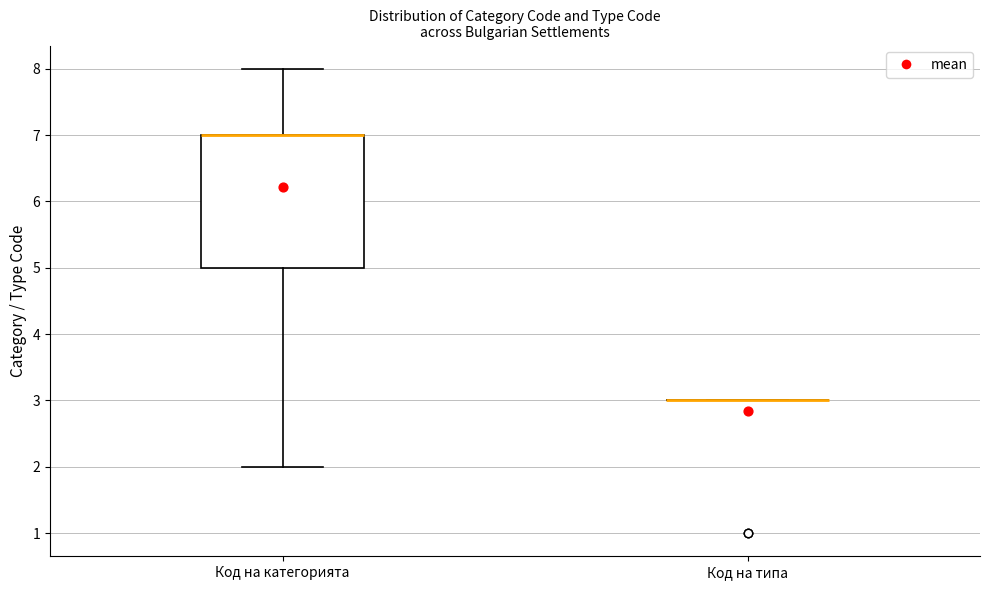

Where is the upper edge of the box for Код на категорията on the y-axis? The values are not printed on the chart, so give them approximately, as read against the axis.

7